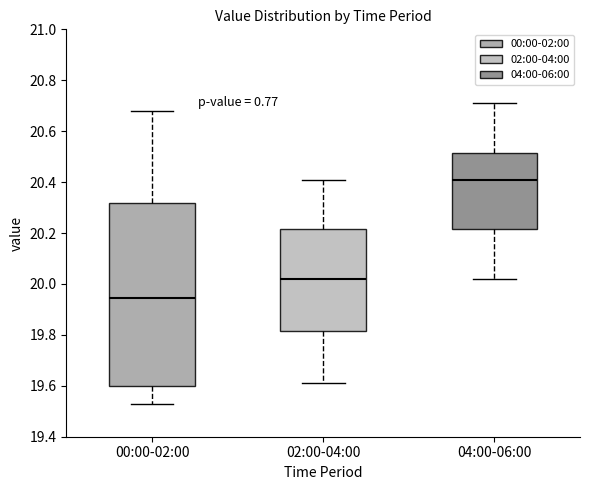

Comparing the boxes themselves (not the whiskers), which one is the tallest?

00:00-02:00